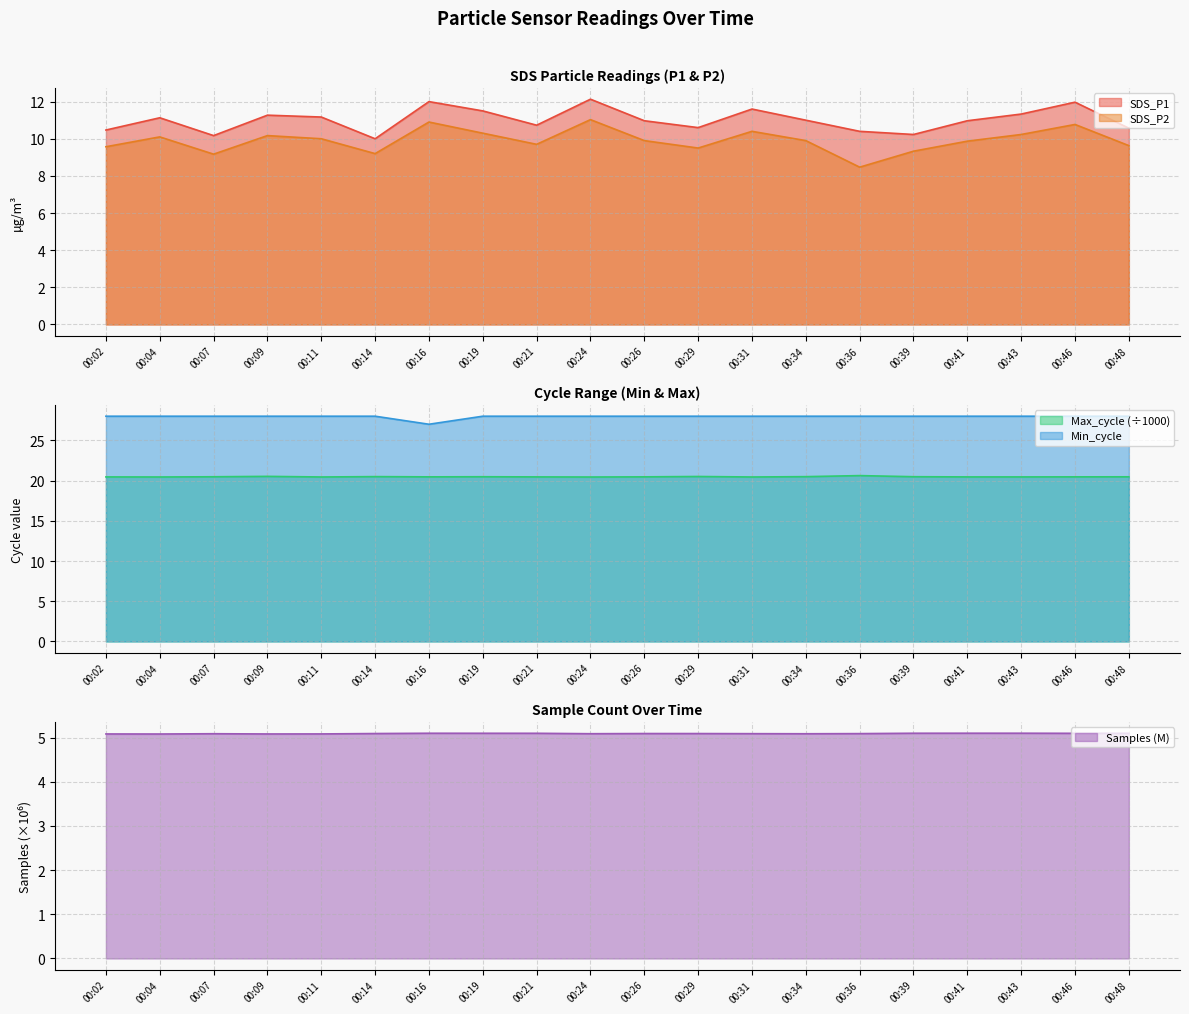

Where is the first local maximum for Samples?

00:07